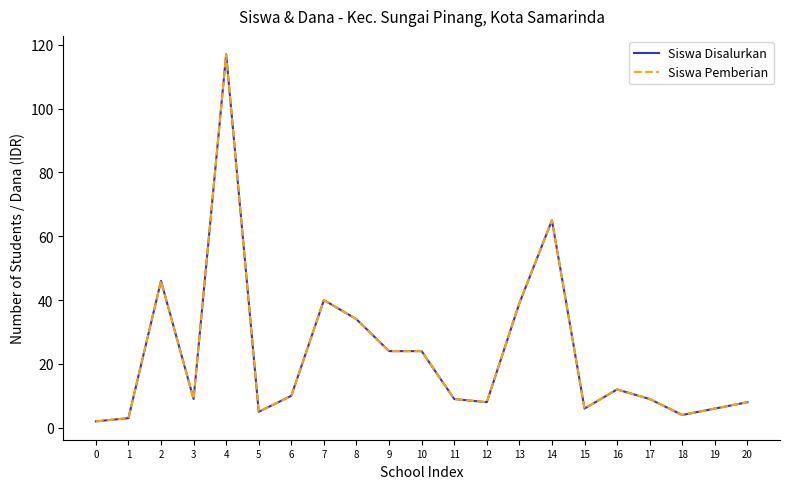

Does the chart have visible grid lines?

No